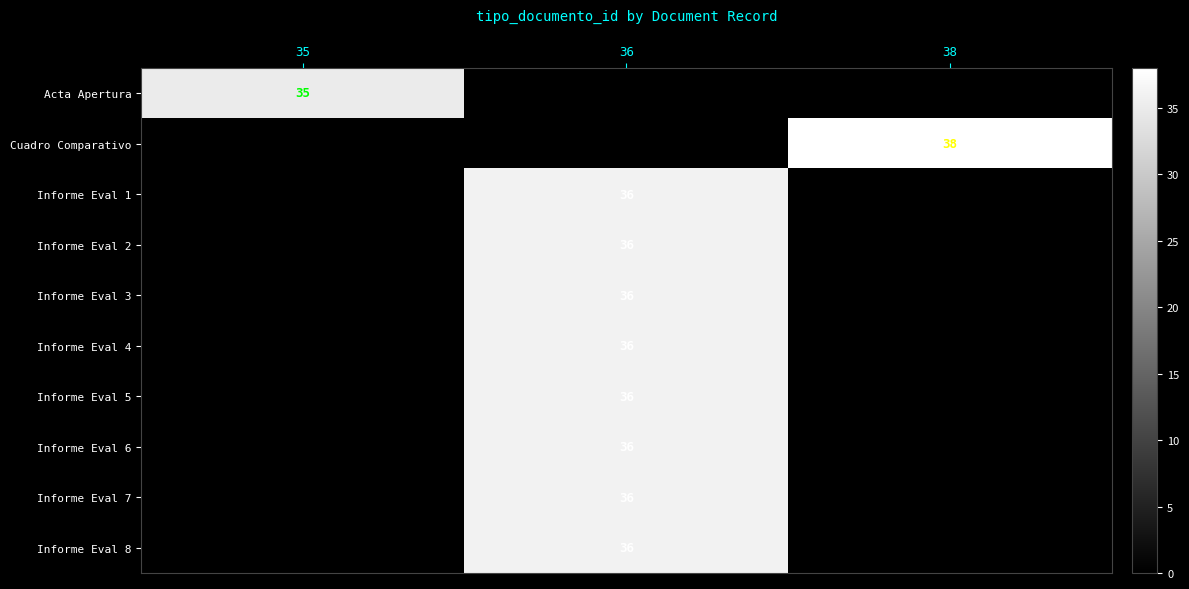

At which category is the sum across all series the highest?

36